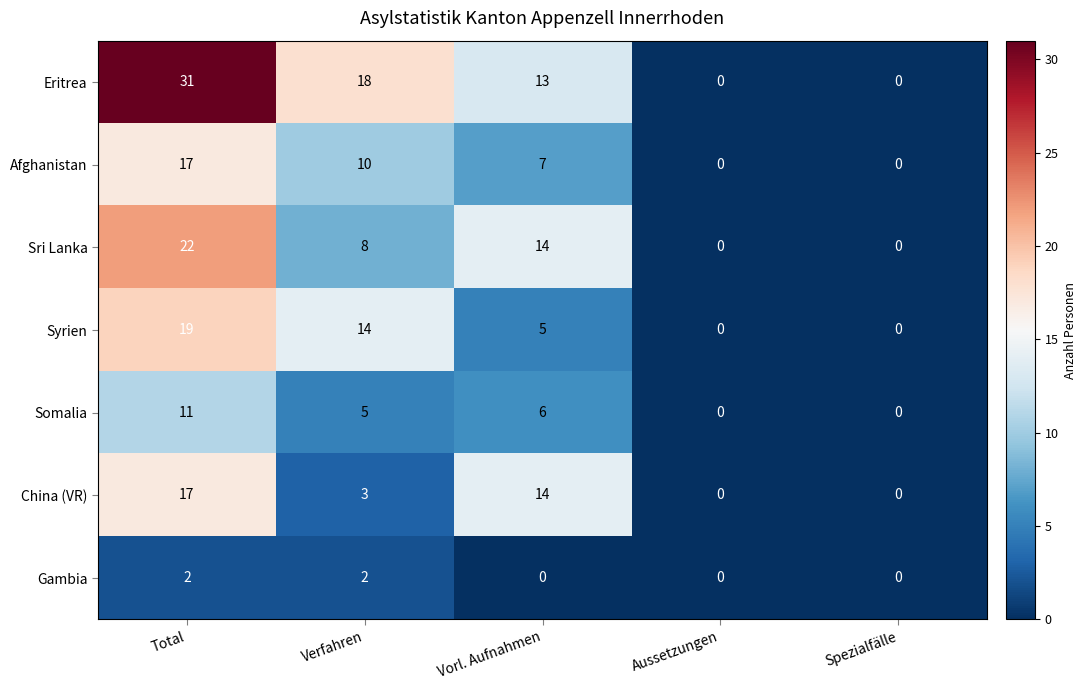

Which series has the widest spread of values?

Eritrea